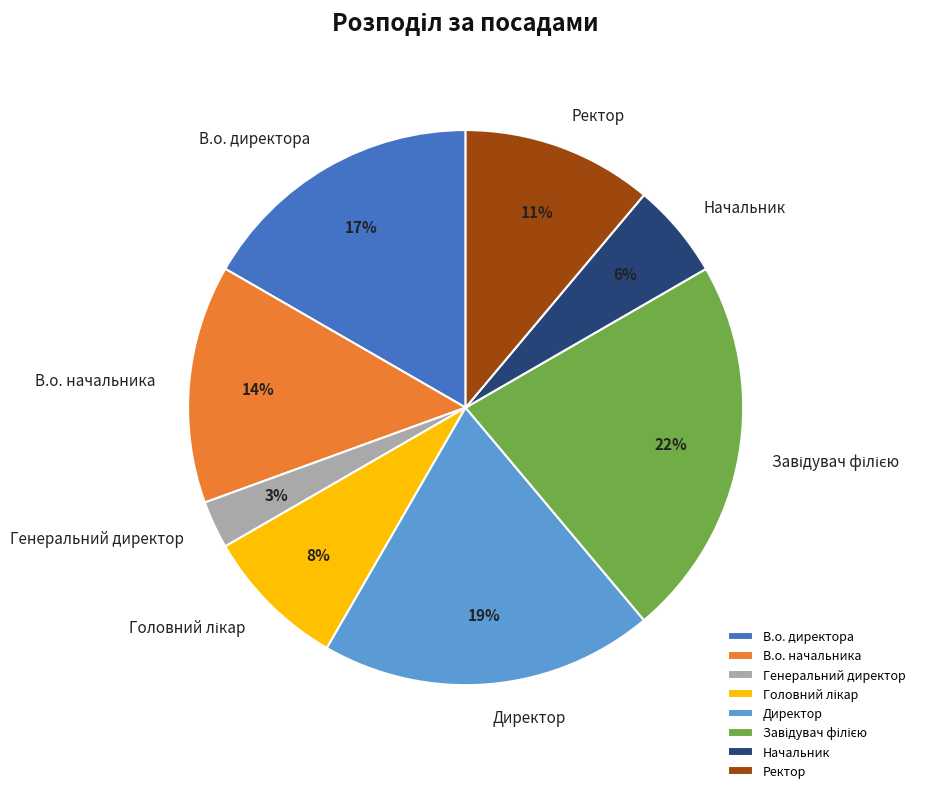

How many segments does this pie chart have?

8